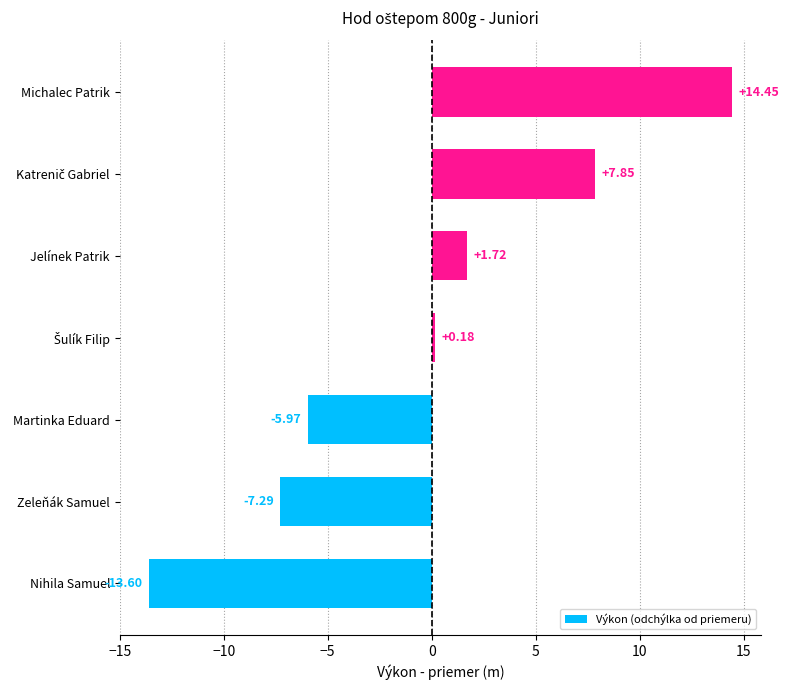

What is the average value?

-0.4